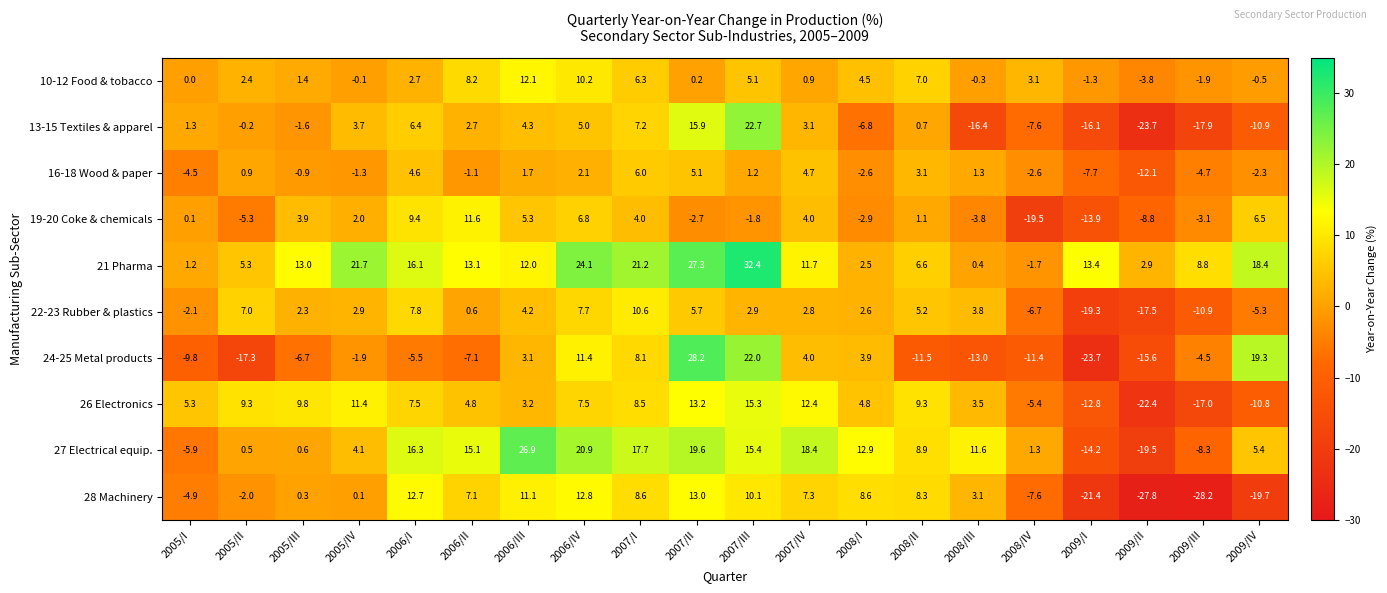

What is the smallest value displayed?

-28.2